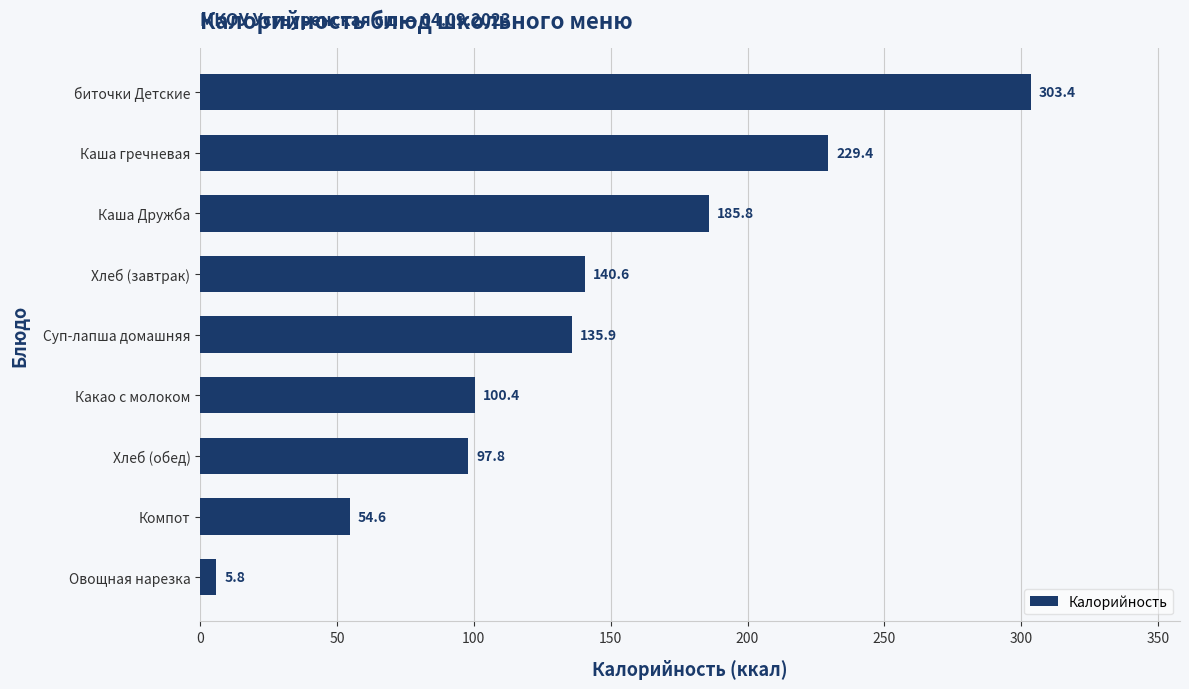

Where is the data nearest to the value 154?

Хлеб (завтрак)